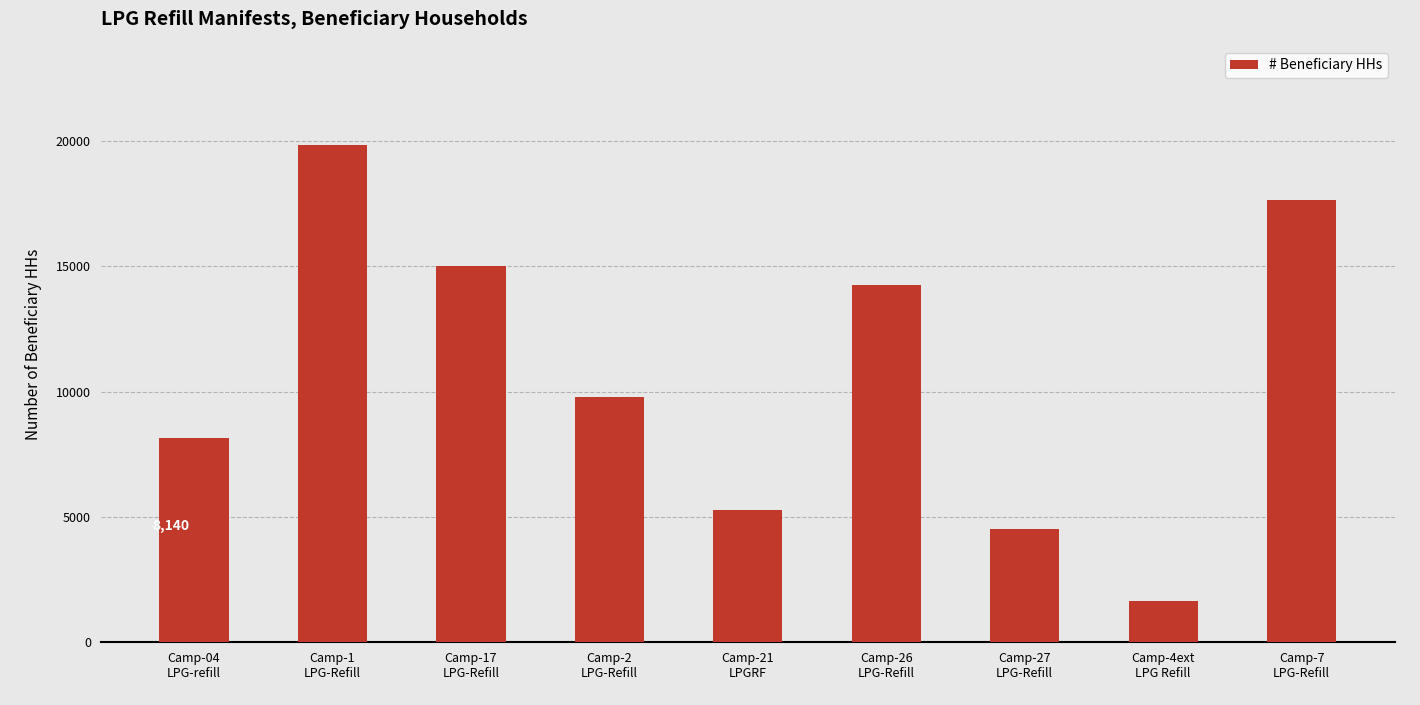

Are the bars horizontal?

No